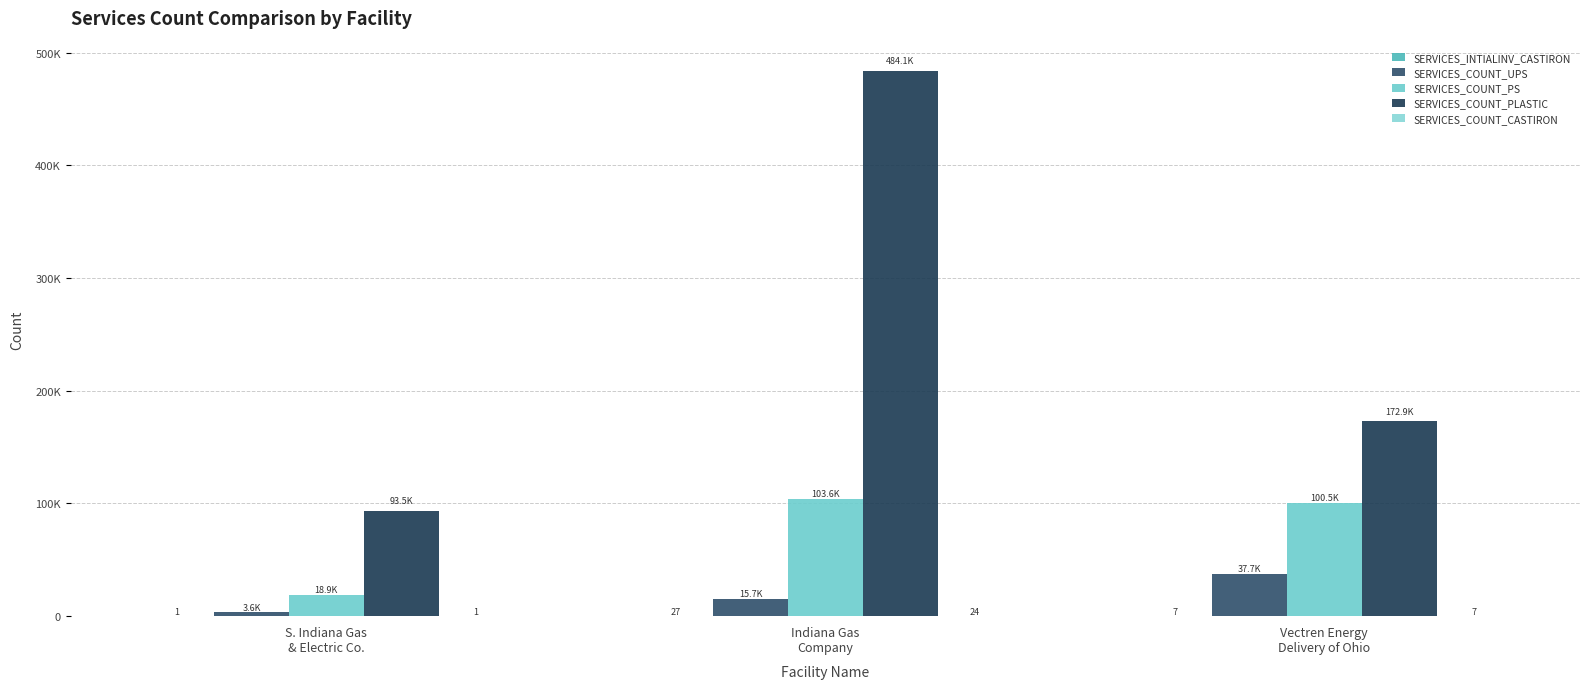

List the labels in order of SERVICES_COUNT_PS value, largest first.

Indiana Gas
Company, Vectren Energy
Delivery of Ohio, S. Indiana Gas
& Electric Co.